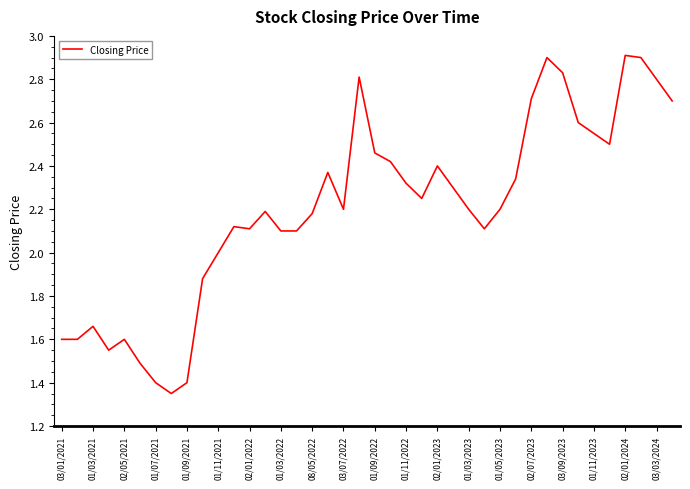

What is the maximum value shown in the chart?

2.9